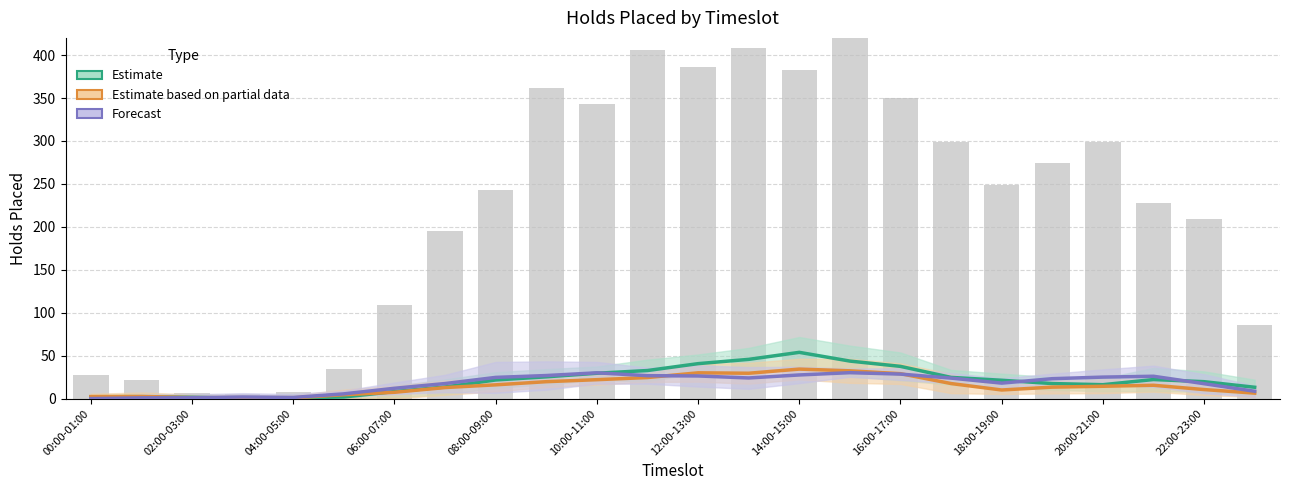

How many values in the Estimate series are below 21?

12